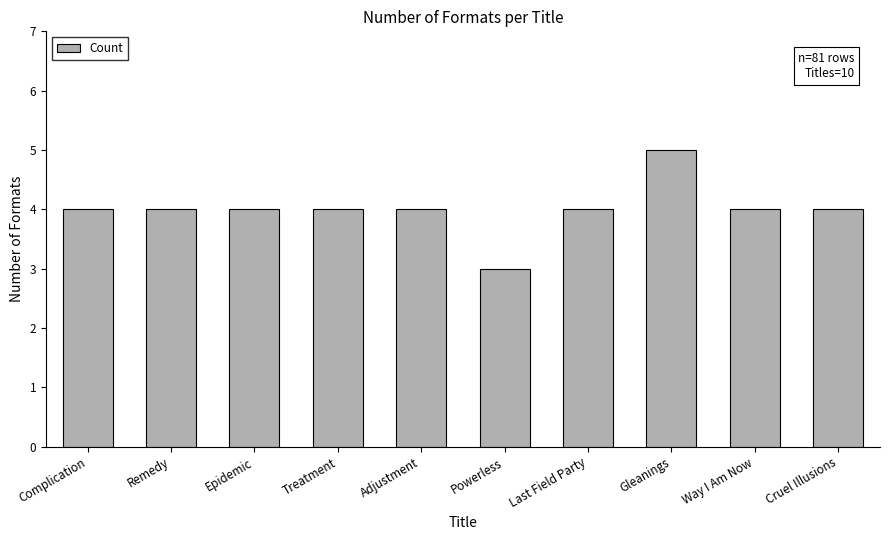

How many series are shown in this chart?

1